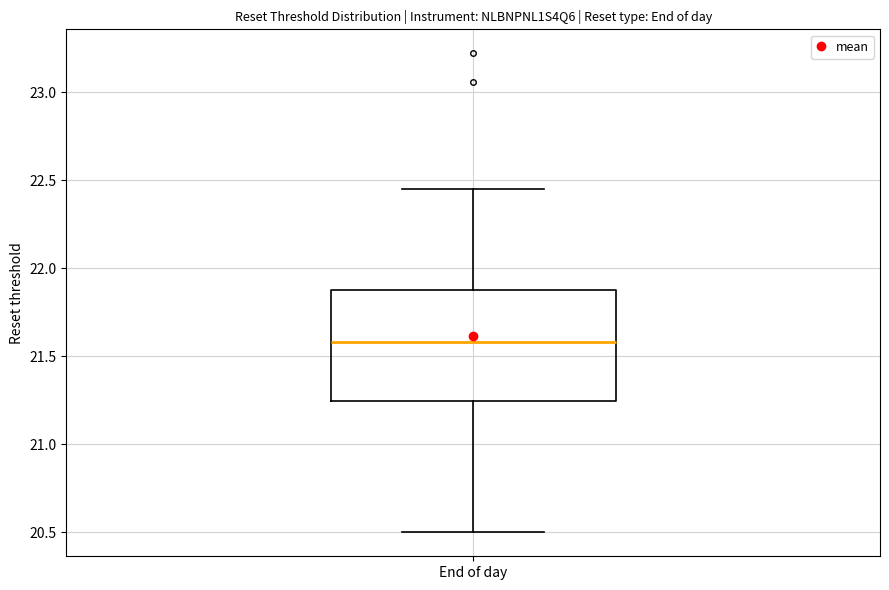

Read this box plot against the y-axis: the position of the median line, the range covered by the box, and the ends of both whiskers. The values are not printed on the chart, so give them approximately, as read against the axis.

median 21.60, box 21.25 to 21.90, whiskers 20.50 to 22.45